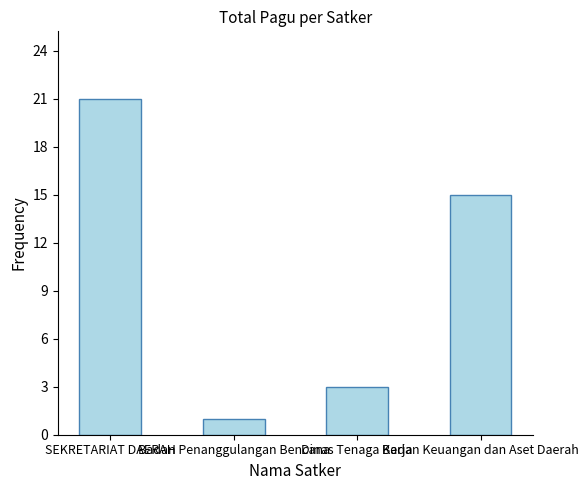

What is the smallest value displayed?

1